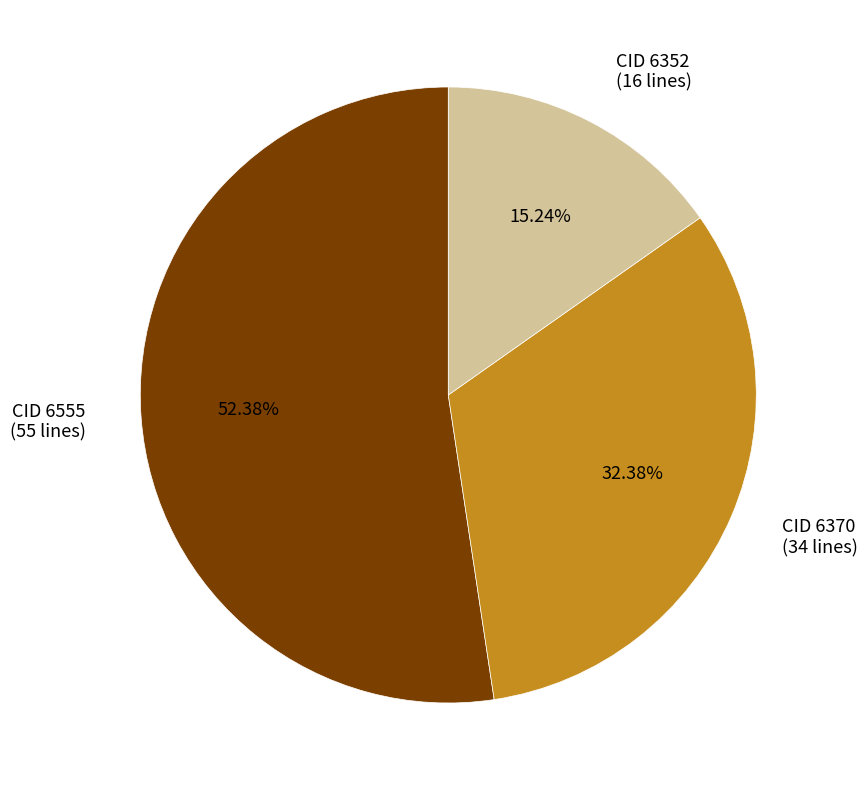

Approximately how many times larger is the value at CID 6370 (34 lines) compared to CID 6555 (55 lines)?

0.6